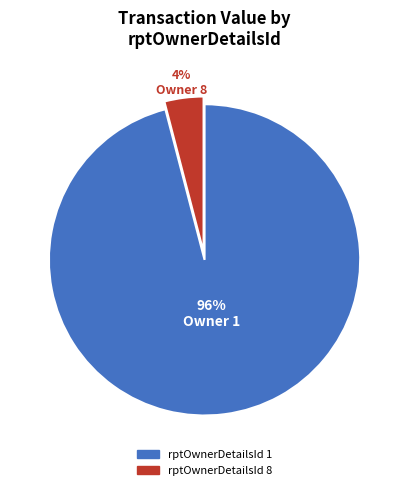

Which category accounts for the majority?

rptOwnerDetailsId 1